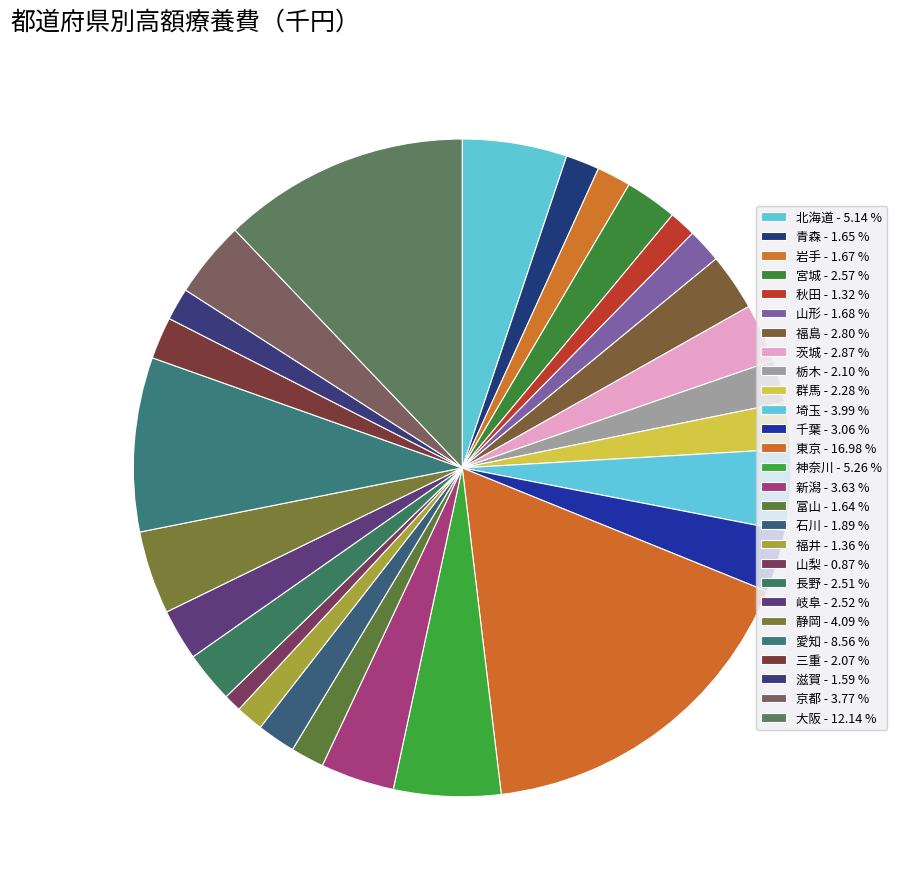

What percentage is the 栃木 slice, to the nearest percent?

2%